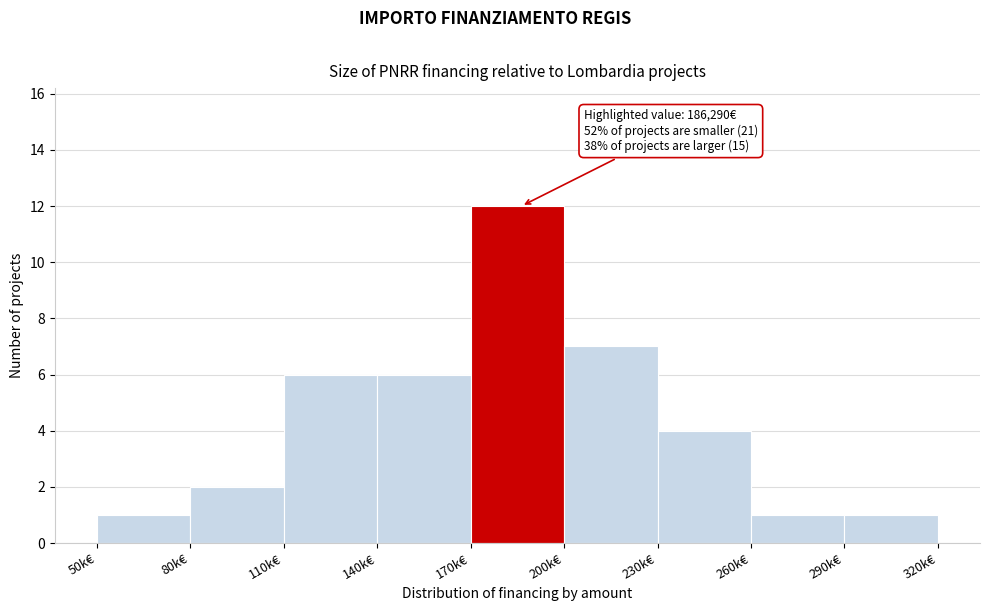

Reading right to left, what are all the values shown in this chart?

1	1	4	7	12	6	6	2	1